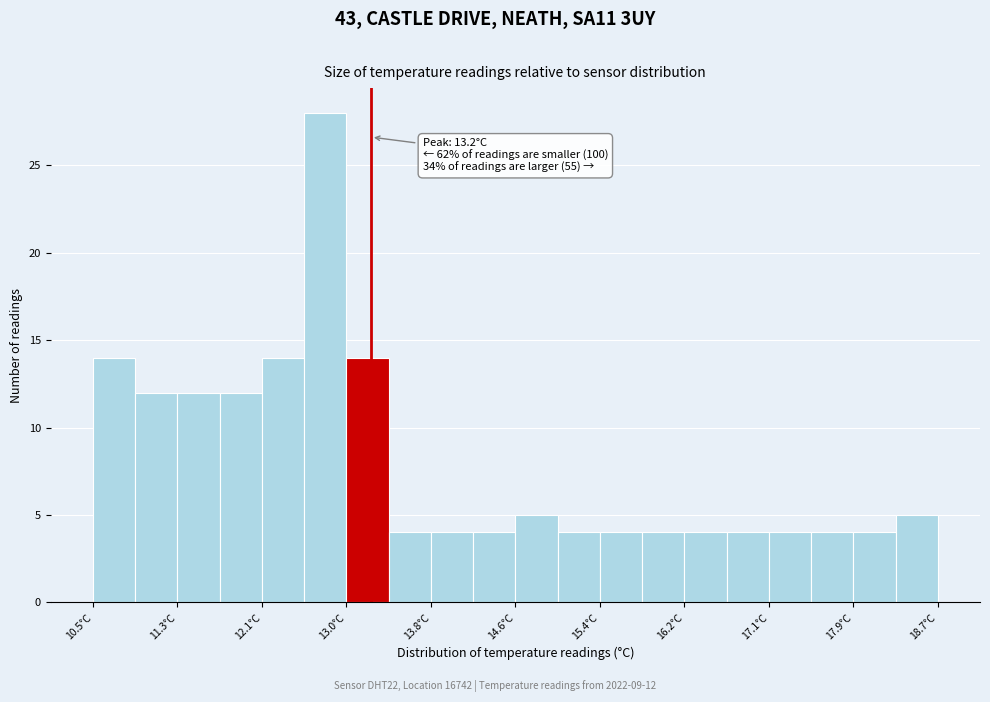

Over which range of the x-axis is the bar tallest?

12.55 to 12.96